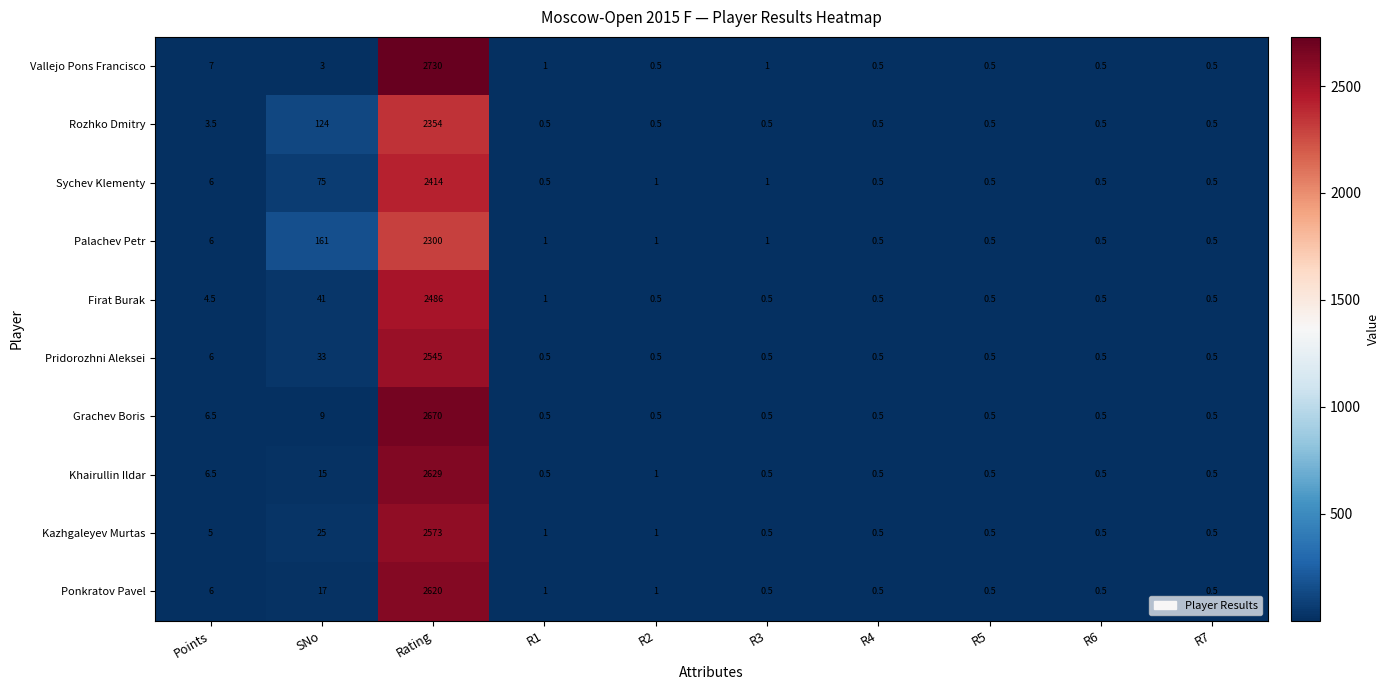

Which category has the highest value in the Vallejo Pons Francisco series?

Rating